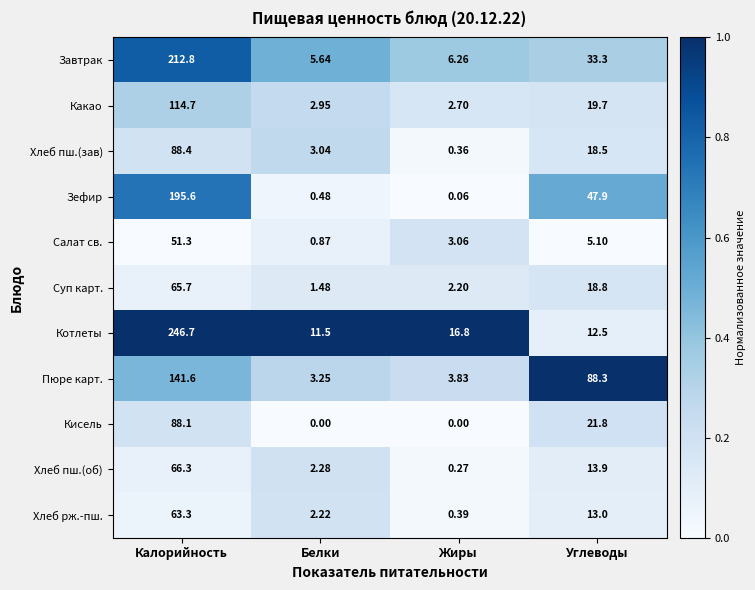

At how many categories does at least one series exceed 0?

4